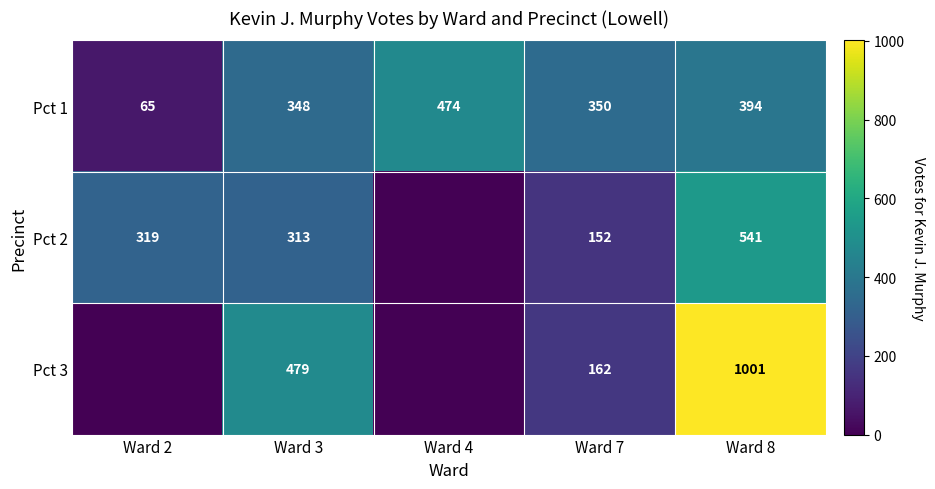

What is the spread (max minus min) of values at Ward 7?

198